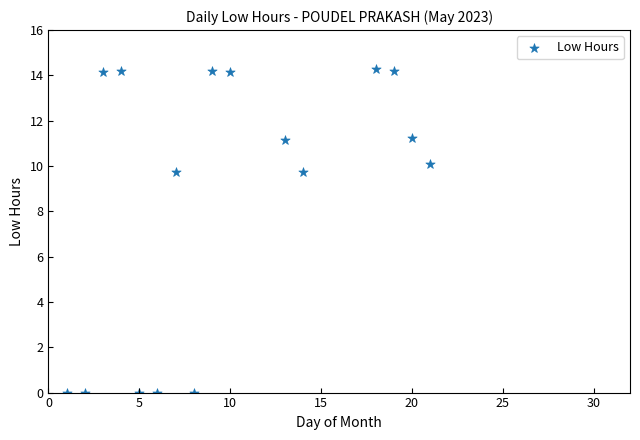

What is the range of Y values (max minus min)?

14.3